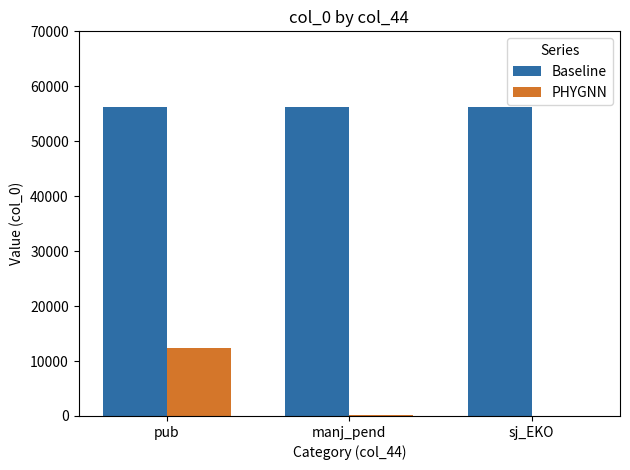

Where is PHYGNN nearest to the value 6238?

manj_pend